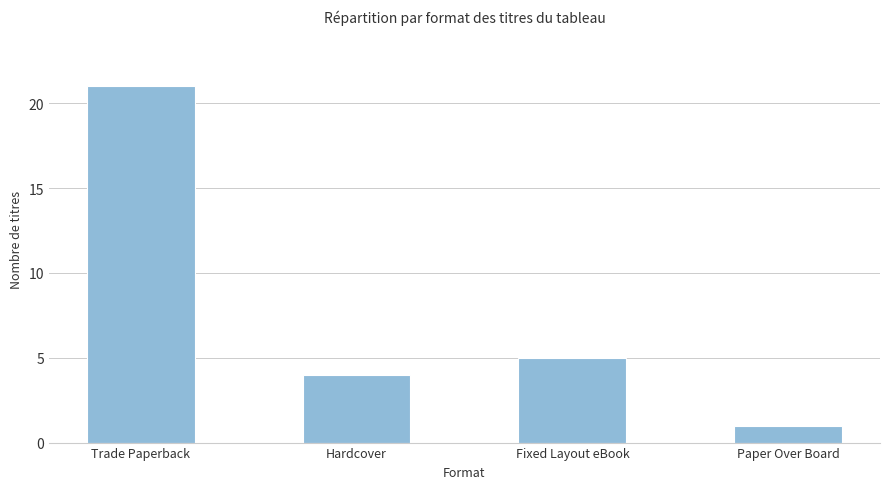

Reading right to left, transcribe all the data shown in this chart.

1	5	4	21